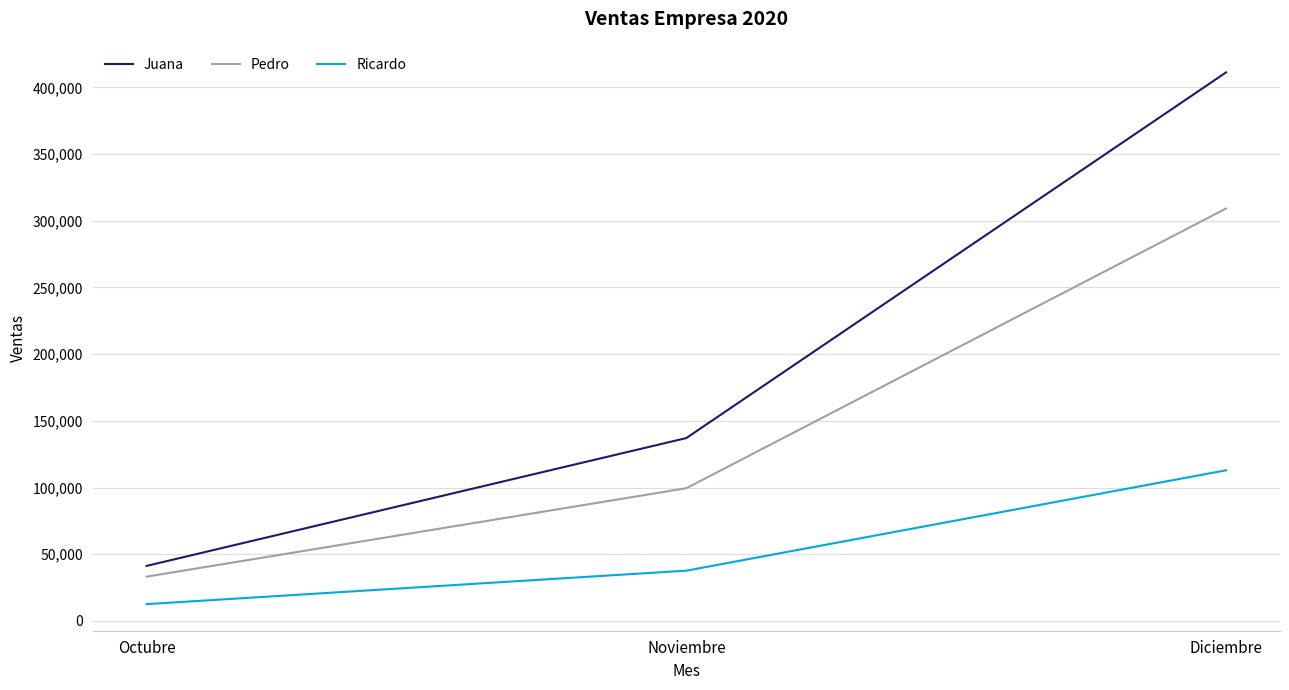

True or false: Ricardo has a value of 59361 at Noviembre.

False